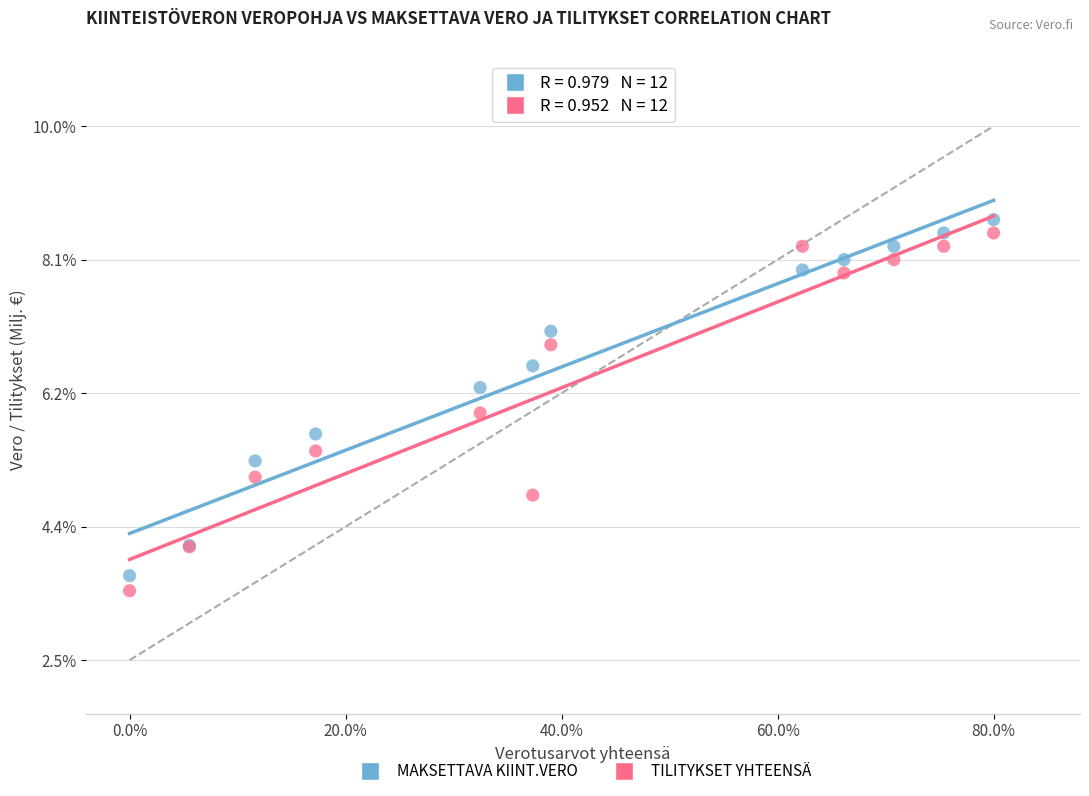

What are all the series names shown in the legend?

MAKSETTAVA KIINT.VERO, TILITYKSET YHTEENSÄ